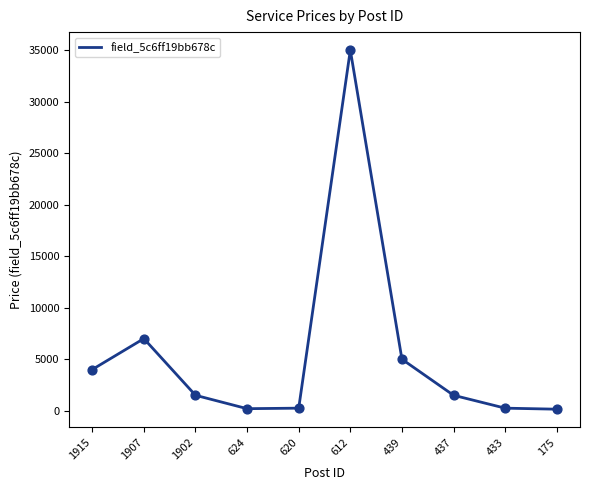

What is the change in value from 1902 to 612?

+33500